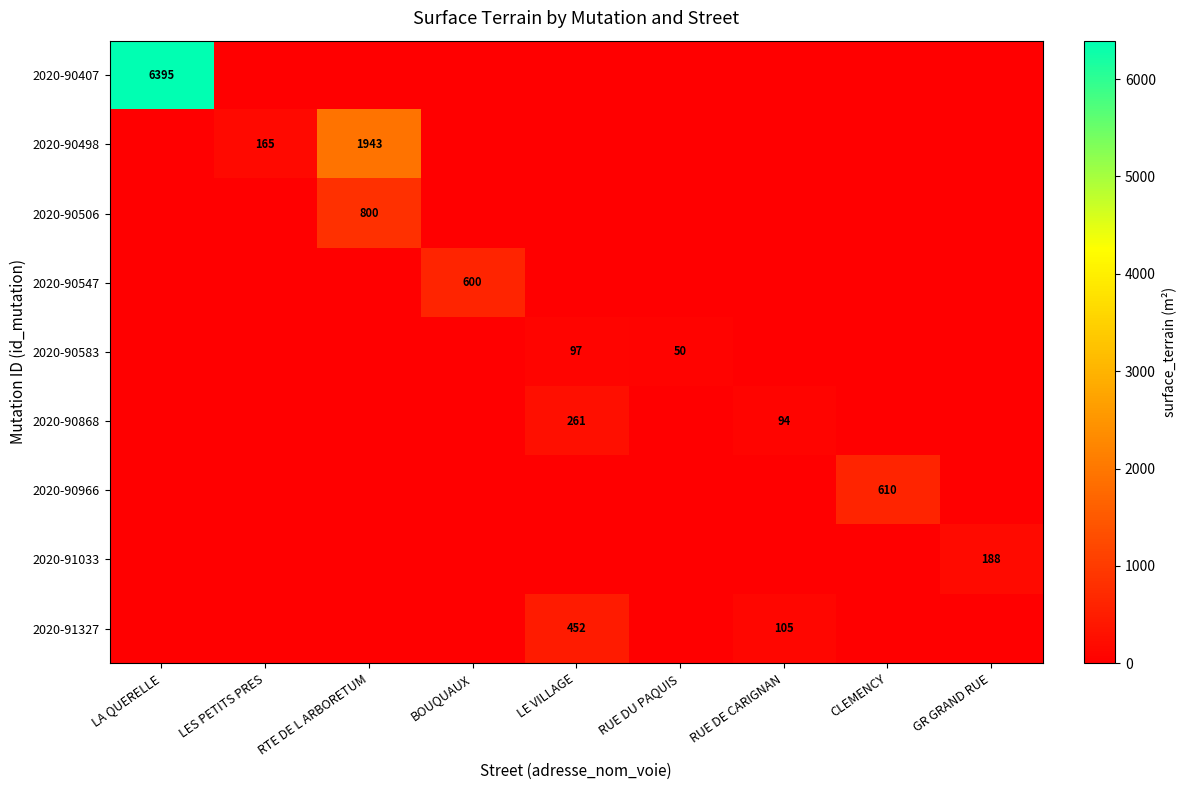

Is it true that 2020-90498 equals 1943 at RTE DE L ARBORETUM?

True